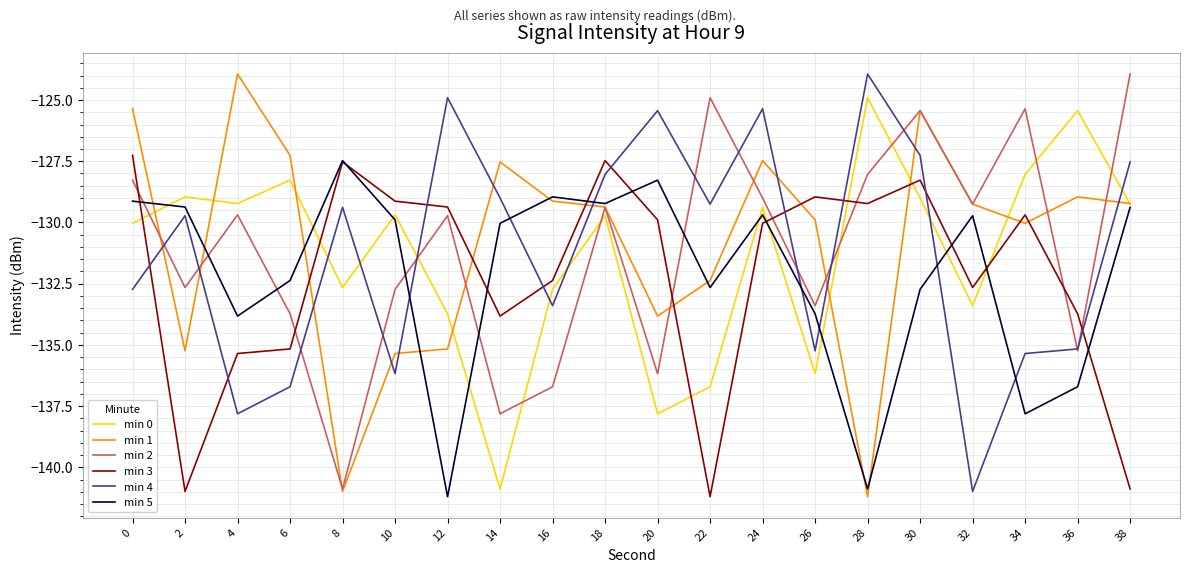

What is the total value across all series at 34?

-786.3